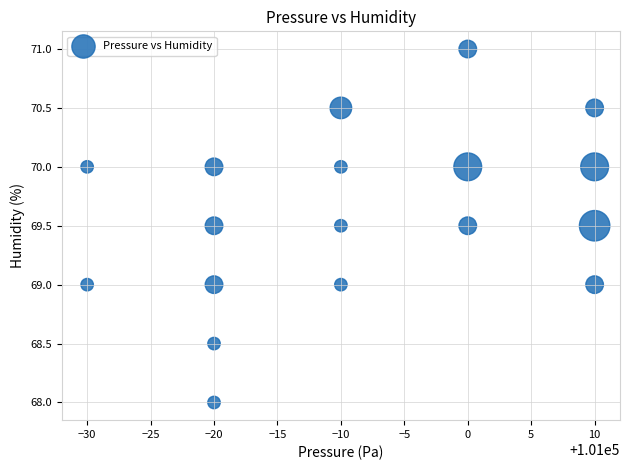

What is the range of Y values (max minus min)?

3.0